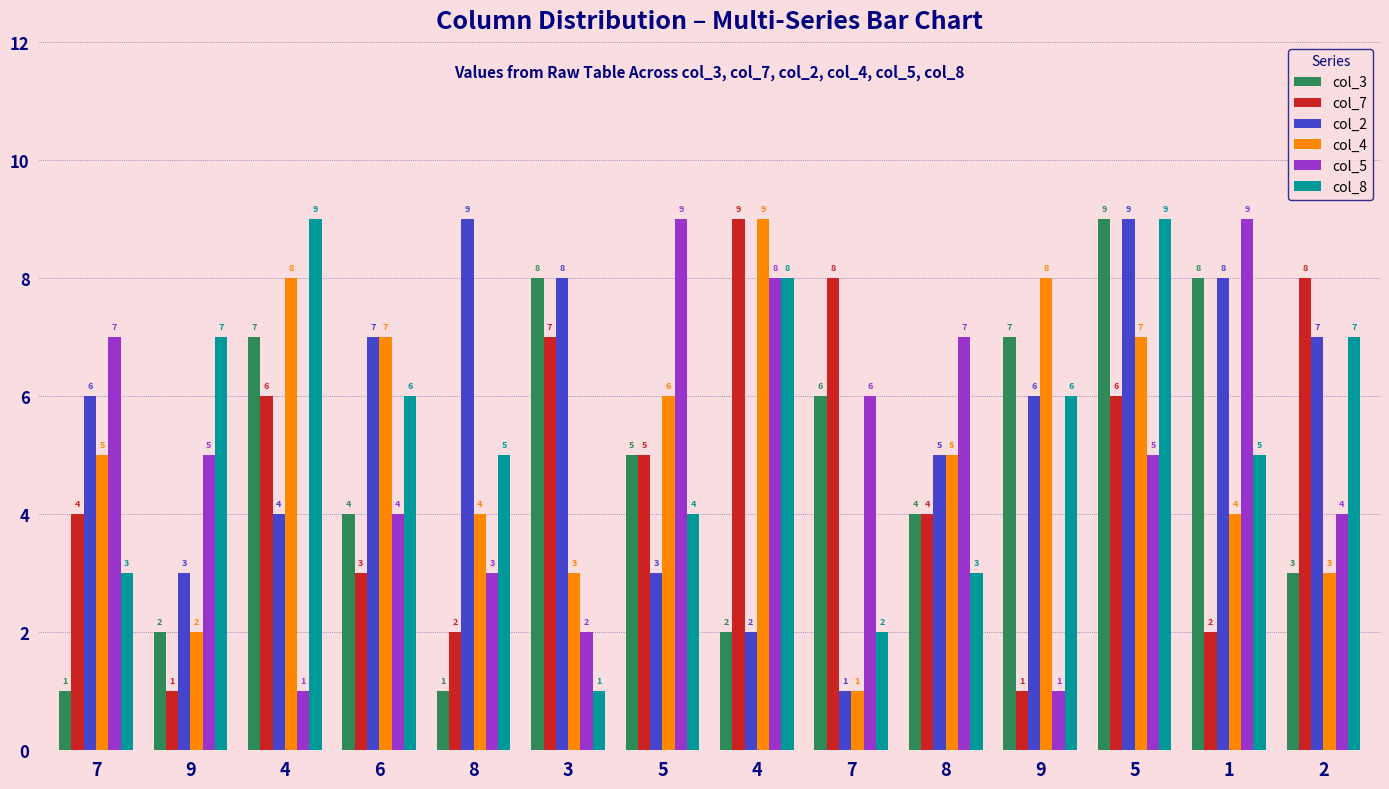

Are the bars horizontal?

No